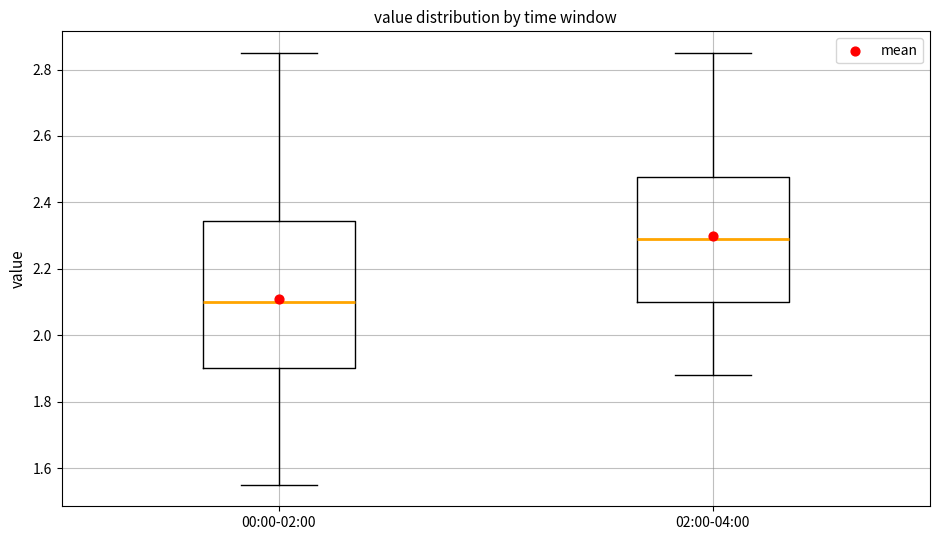

Reading left to right, read every box against the y-axis: the position of its median line, the range the box covers, and the ends of its whiskers. The values are not printed on the chart, so give them approximately, as read against the axis.

00:00-02:00: median 2.10, box 1.90 to 2.34, whiskers 1.56 to 2.86
02:00-04:00: median 2.30, box 2.10 to 2.48, whiskers 1.88 to 2.86